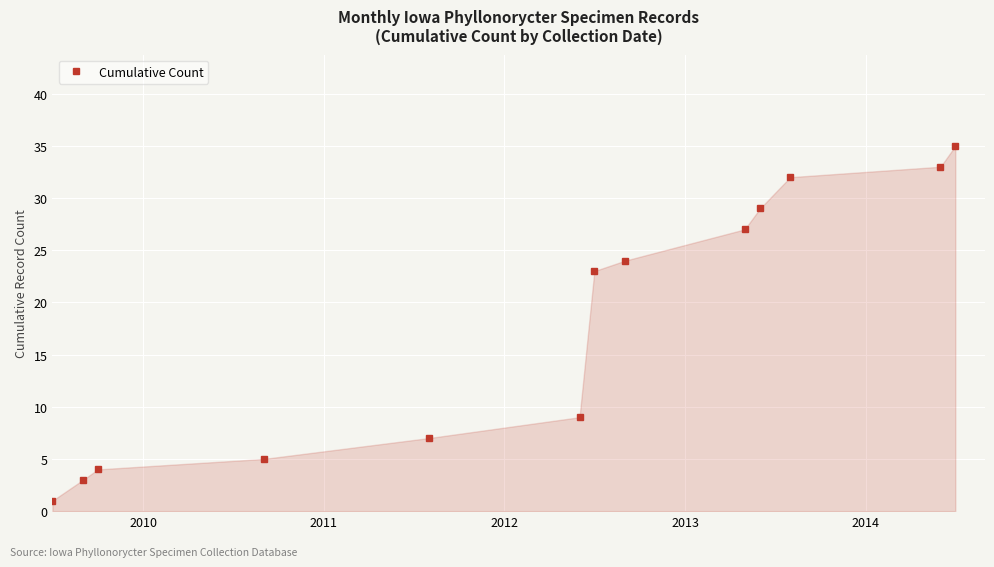

What is the greatest value displayed?

35